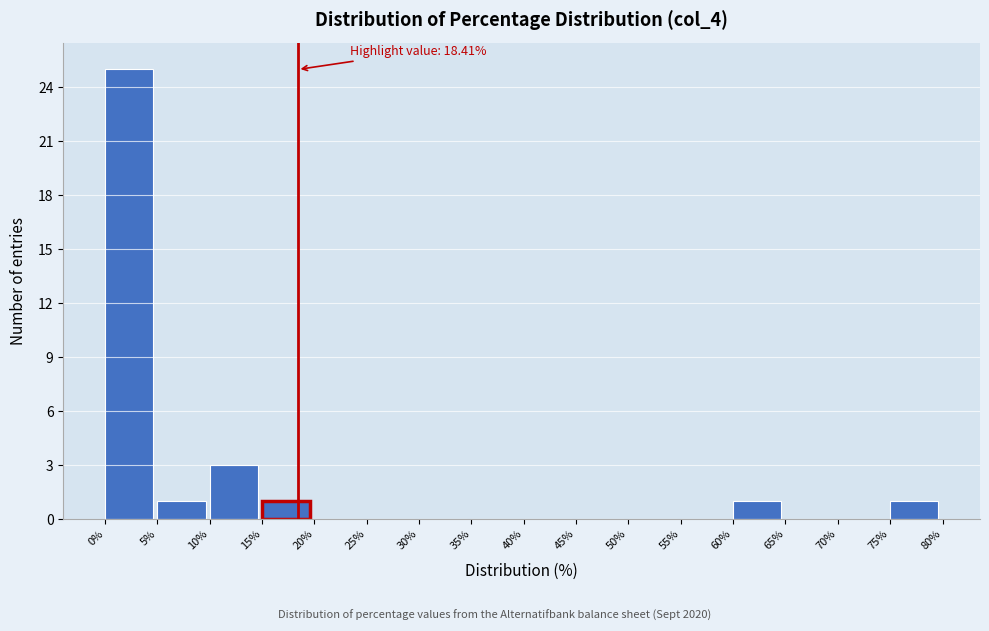

Which range on the x-axis has the tallest bar?

0% to 5%